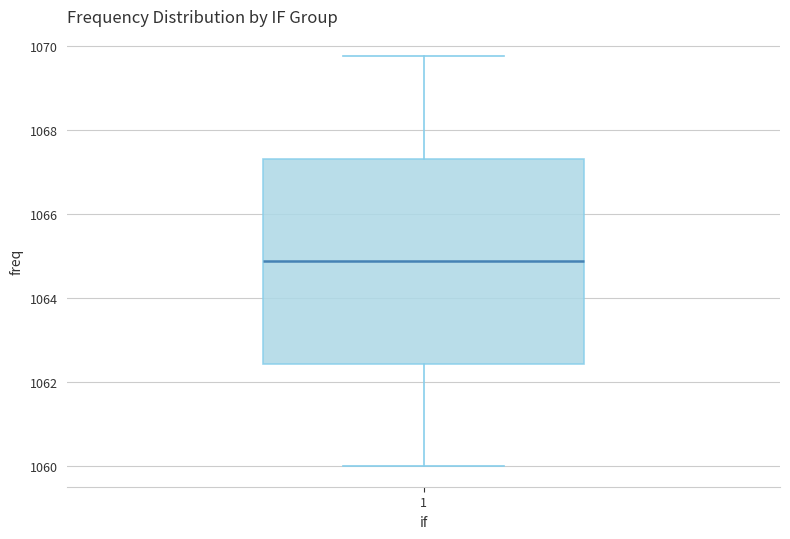

Transcribe this box plot: give where the median line is, the range the box spans, and where the two whiskers end, as read against the y-axis. The values are not printed on the chart, so give them approximately, as read against the axis.

median 1064.8, box 1062.4 to 1067.4, whiskers 1060.0 to 1069.8